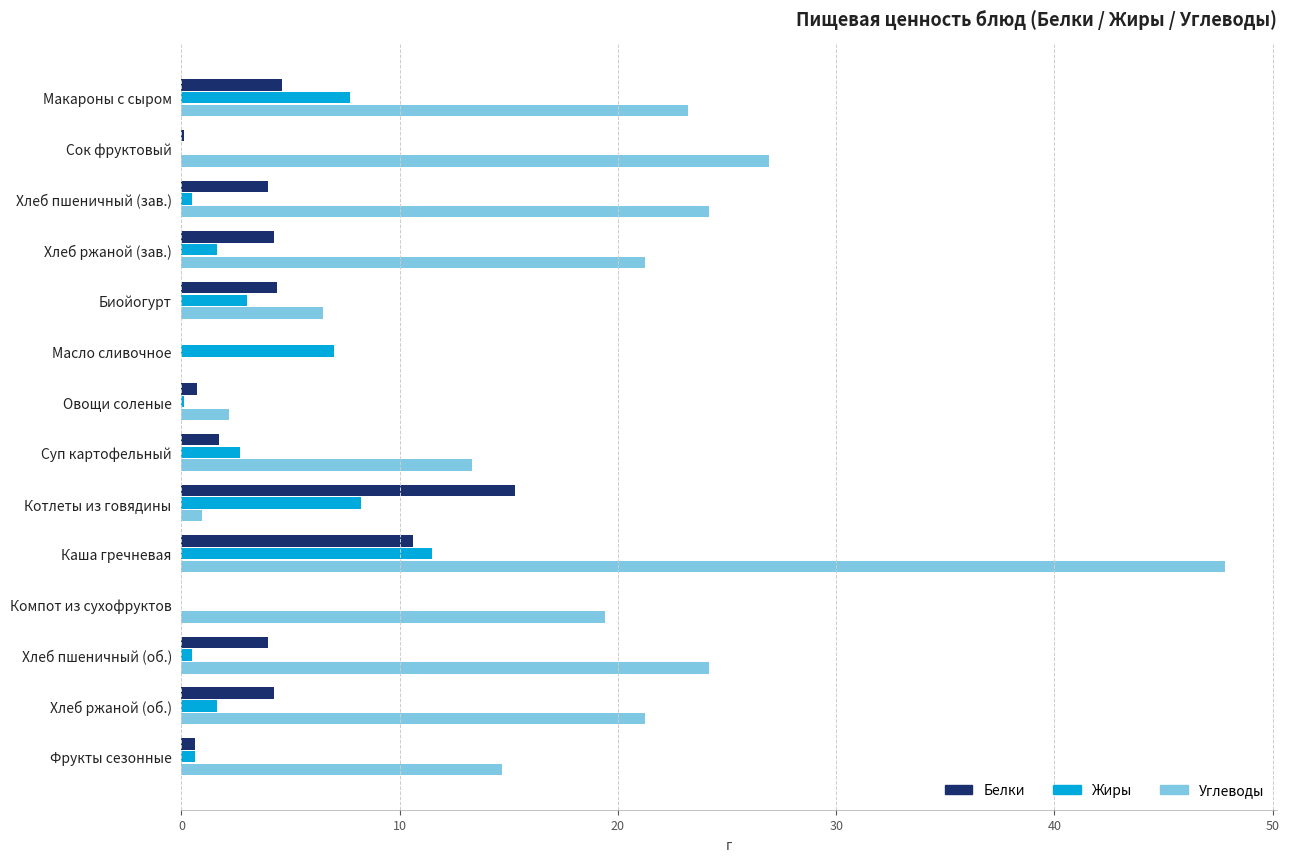

What is the maximum value shown in the chart?

47.8